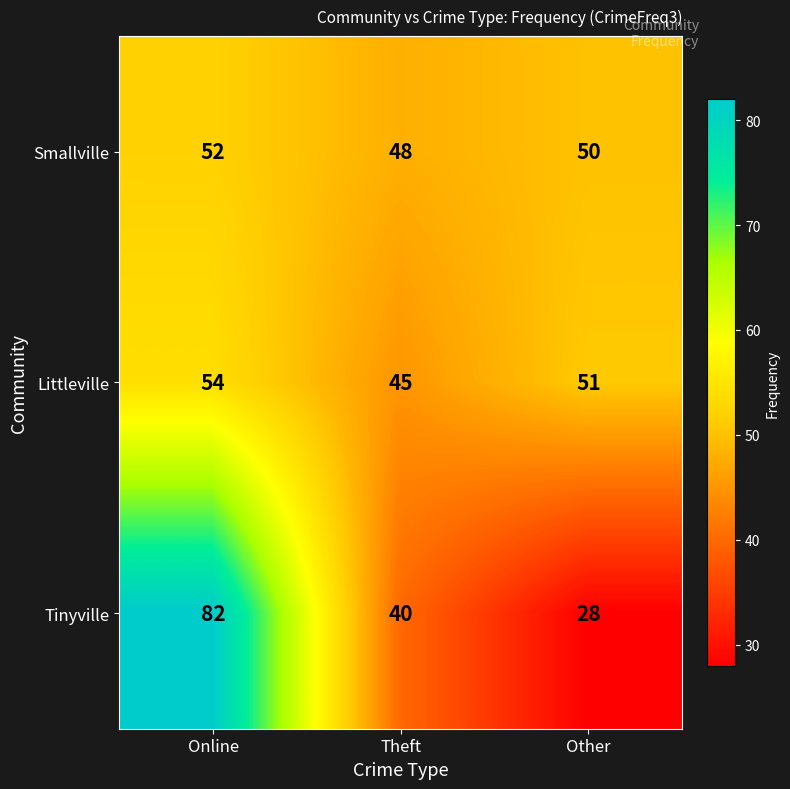

What is the maximum value shown in the chart?

82